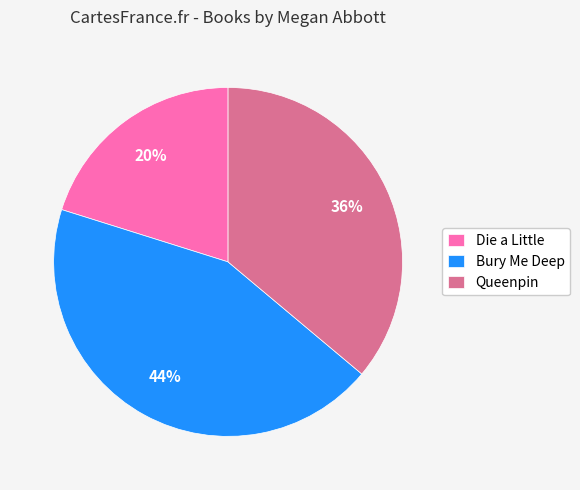

Between Queenpin and Bury Me Deep, which is larger?

Bury Me Deep